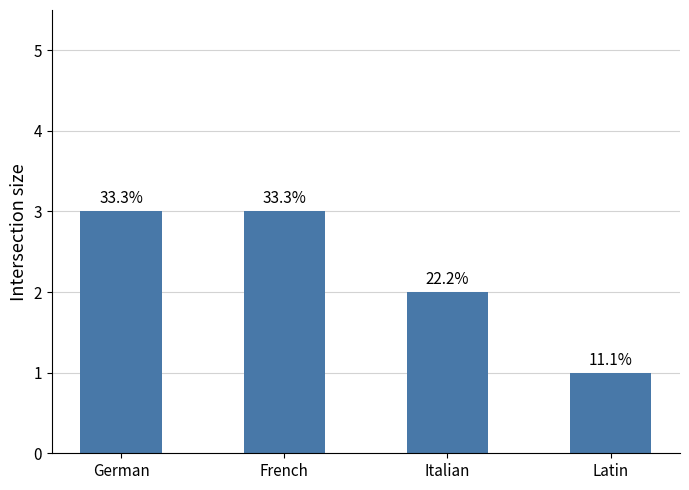

What is the label of the 1st bar from the right?

Latin